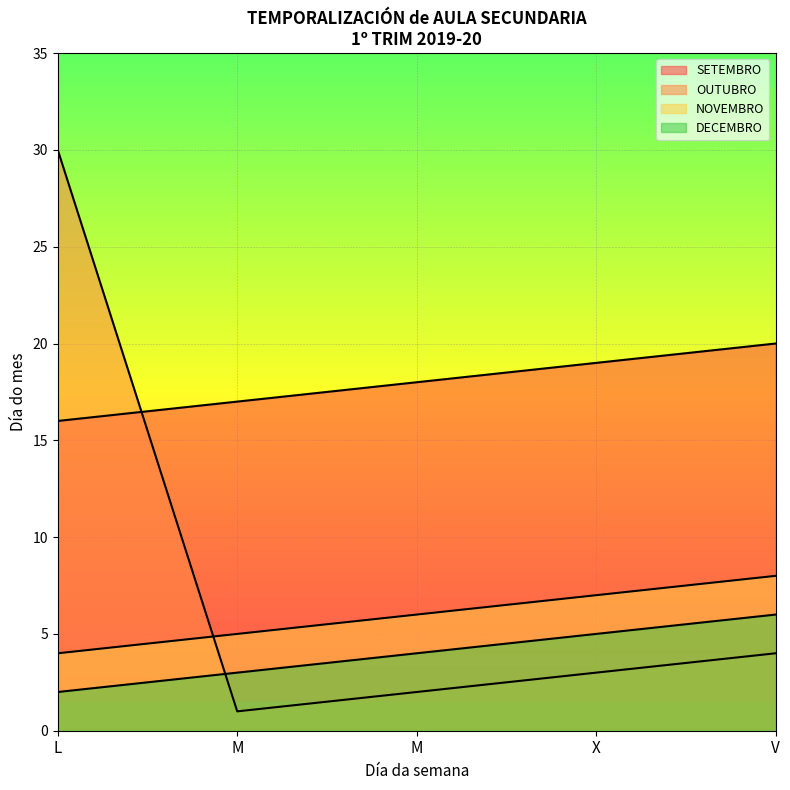

Reading right to left, extract all data points from this chart.

SETEMBRO: V=20	X=19	M=18	M=17	L=16
OUTUBRO: V=4	X=3	M=2	M=1	L=30
NOVEMBRO: V=8	X=7	M=6	M=5	L=4
DECEMBRO: V=6	X=5	M=4	M=3	L=2